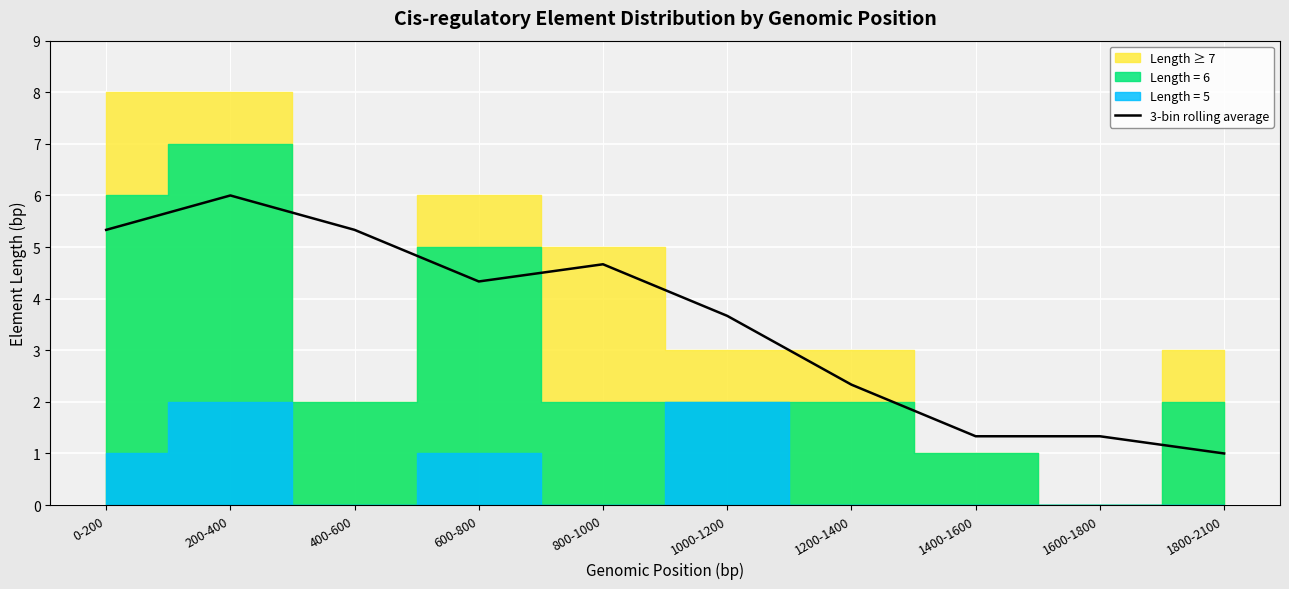

The chart shows a value of 1.3 at 1400-1600. True or false?

True